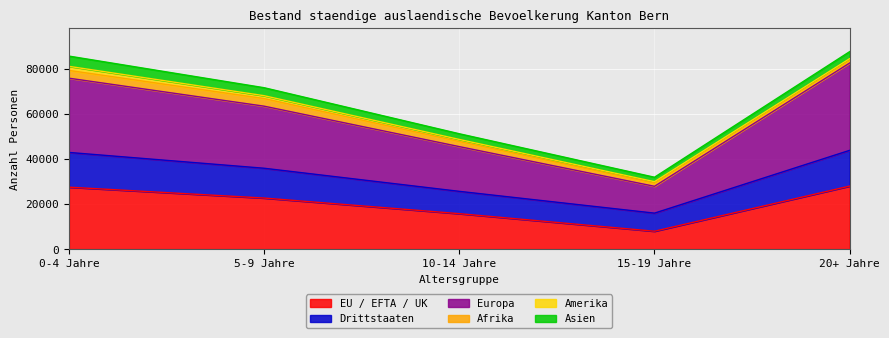

At which label does EU / EFTA / UK reach its minimum?

15-19 Jahre